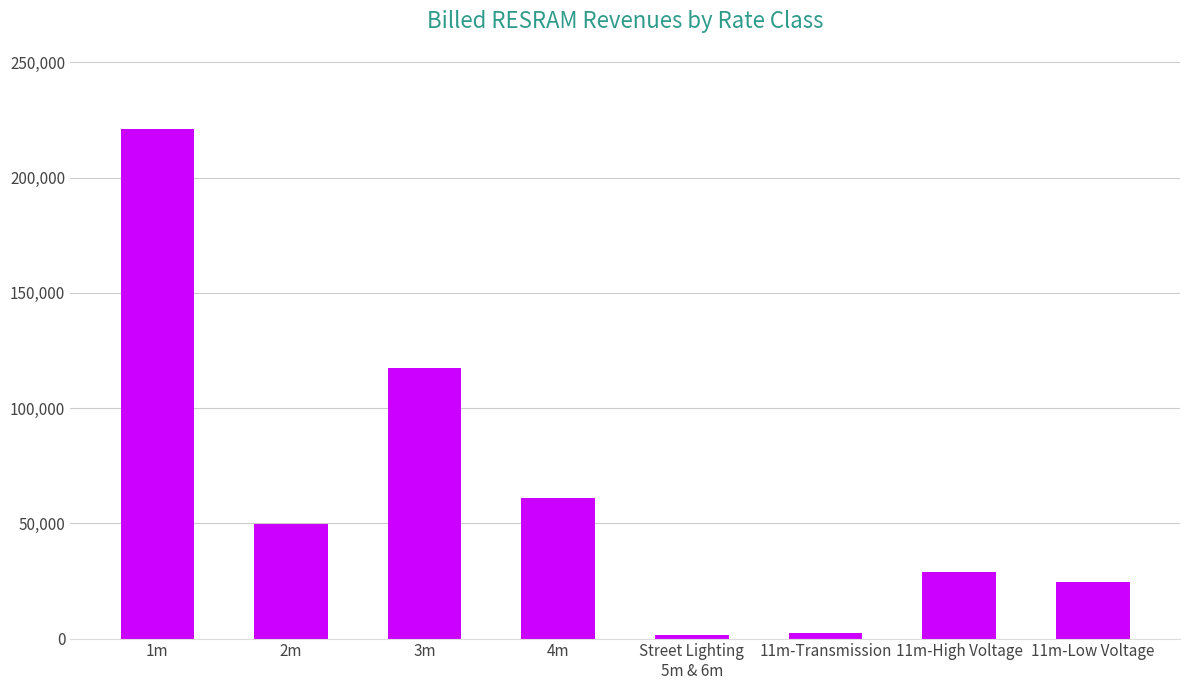

What is the label of the 7th bar from the right?

2m